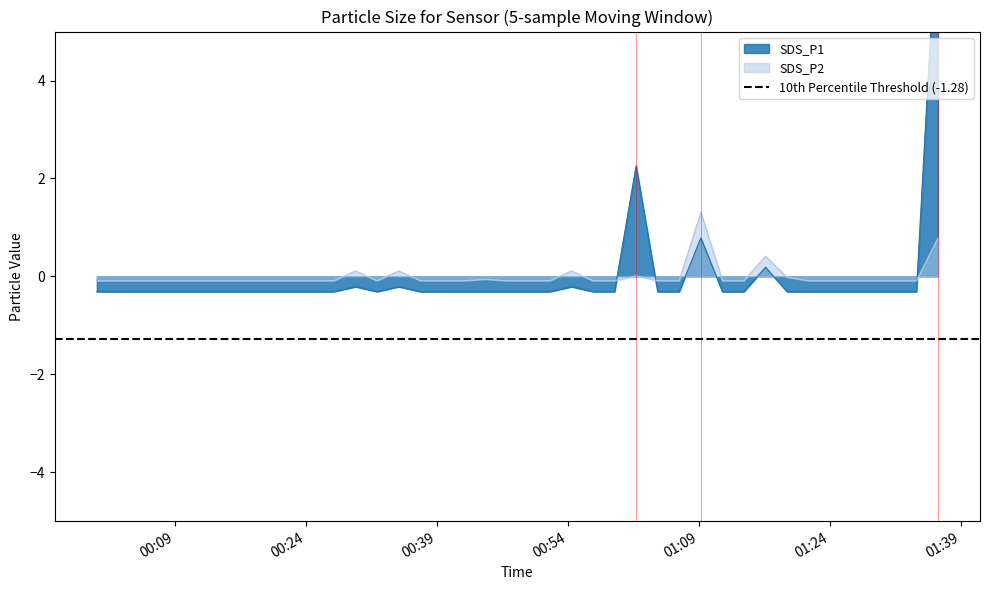

True or false: SDS_P2 and SDS_P1 cross at least once.

True